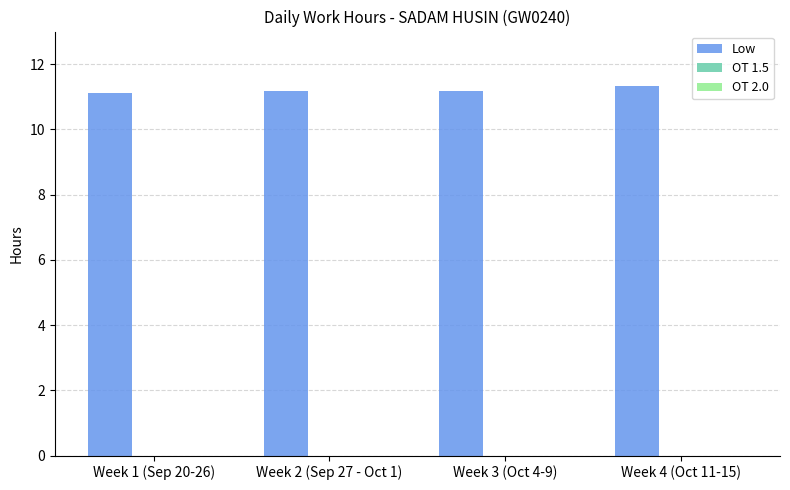

At which category does the chart reach its peak across all series?

Week 4 (Oct 11-15)